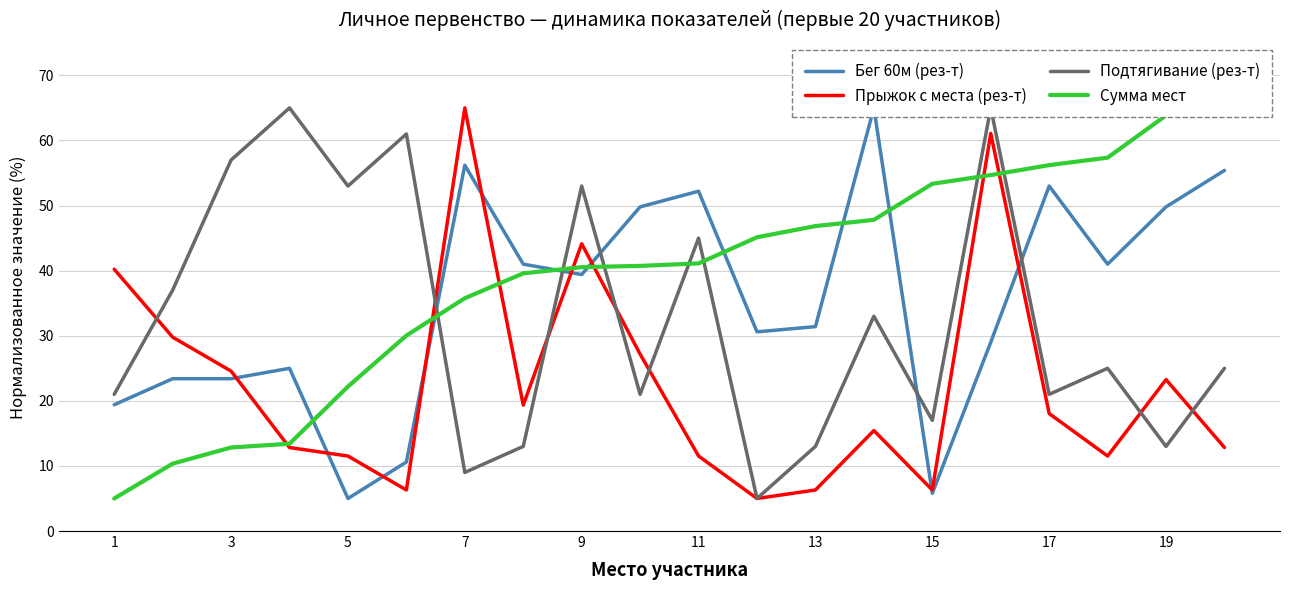

What is the total value across all series at 11?

107.9